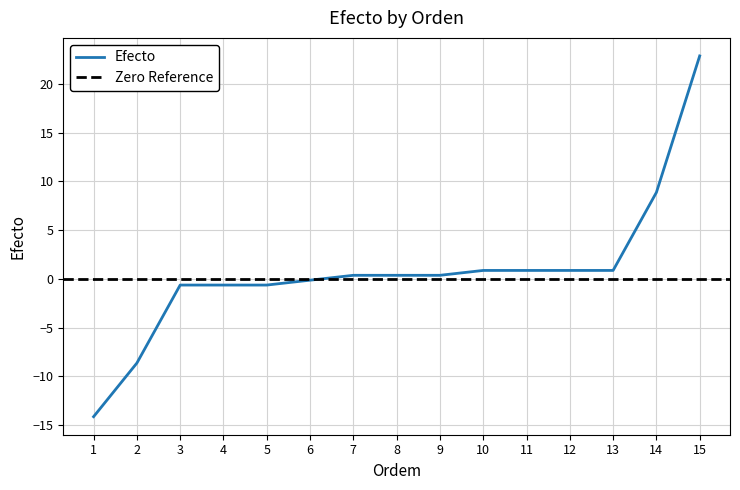

Reading right to left, what are all the values shown in this chart?

15=22.9	14=8.9	13=0.9	12=0.9	11=0.9	10=0.9	9=0.4	8=0.4	7=0.4	6=-0.1	5=-0.6	4=-0.6	3=-0.6	2=-8.6	1=-14.1